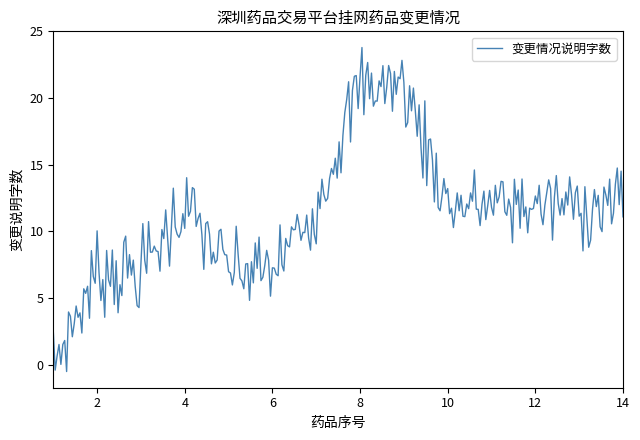

True or false: the data has more than 1 interior local peaks.

True